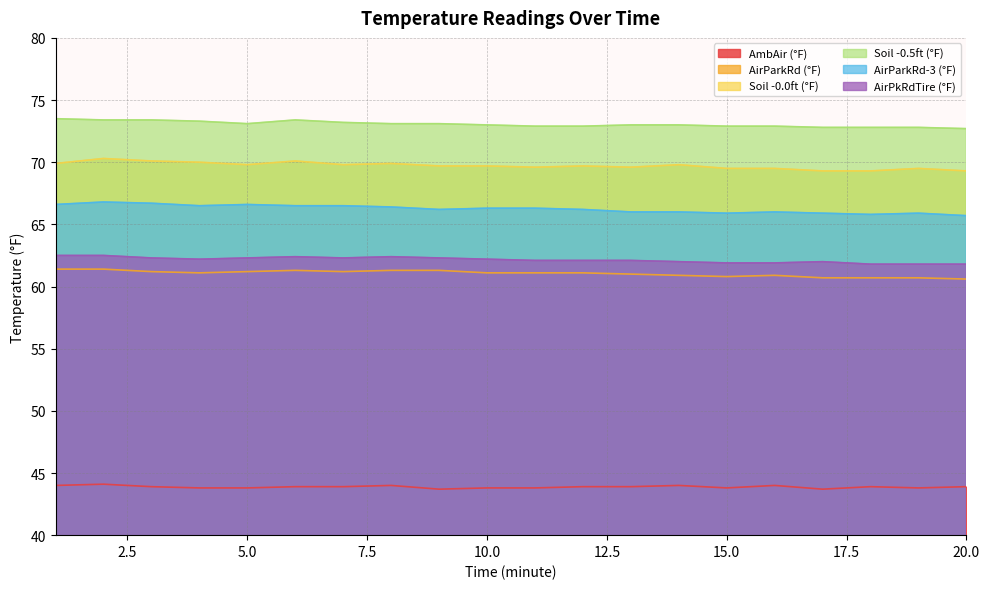

What is the sum of the Soil -0.5ft (°F) values at 13 and 6?

146.4